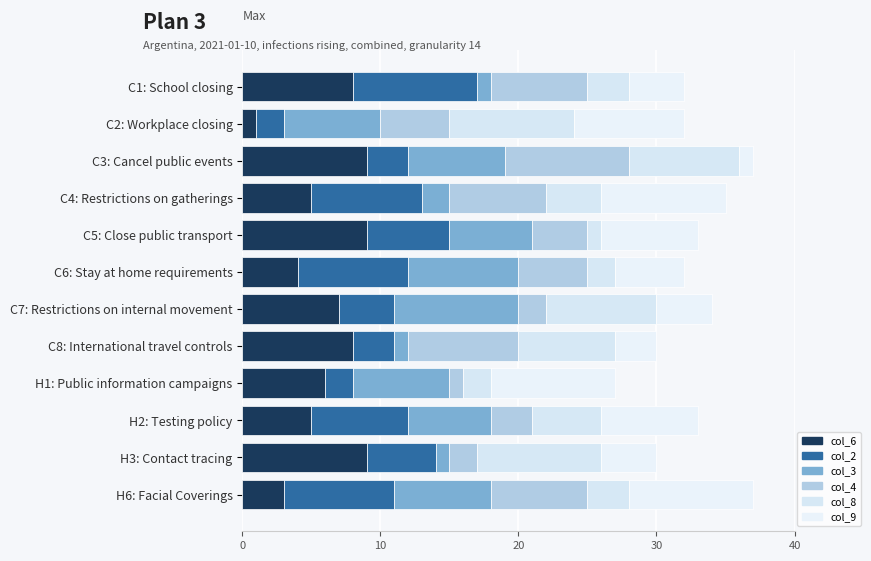

Where does the col_3 series first go above 7?

C6: Stay at home requirements